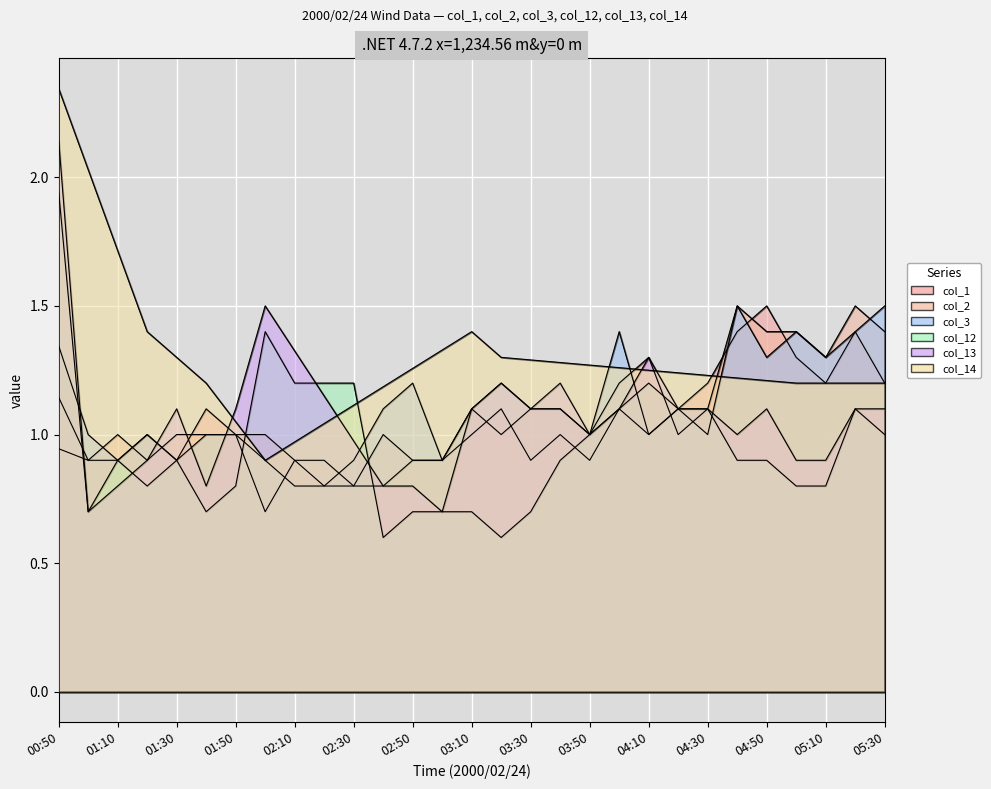

Which series has the widest spread of values?

col_12